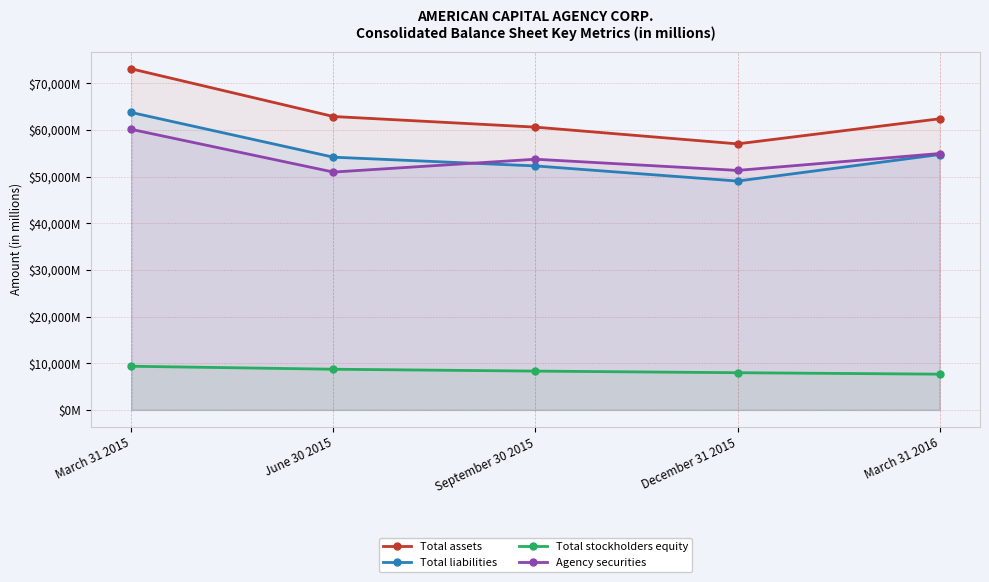

Where is the first local minimum for Agency securities?

June 30 2015